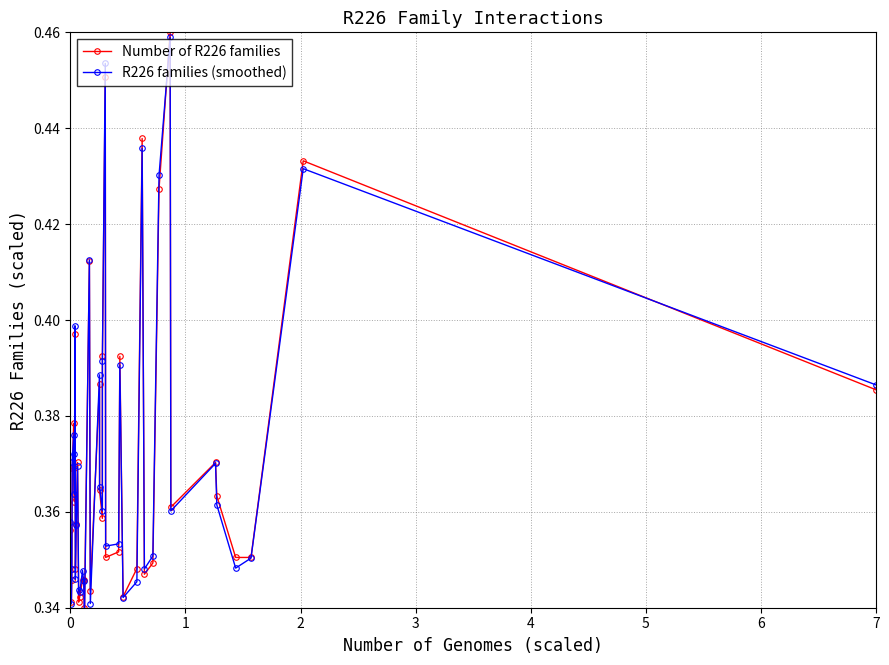

True or false: Number of R226 families has more than 1 interior local peaks.

True